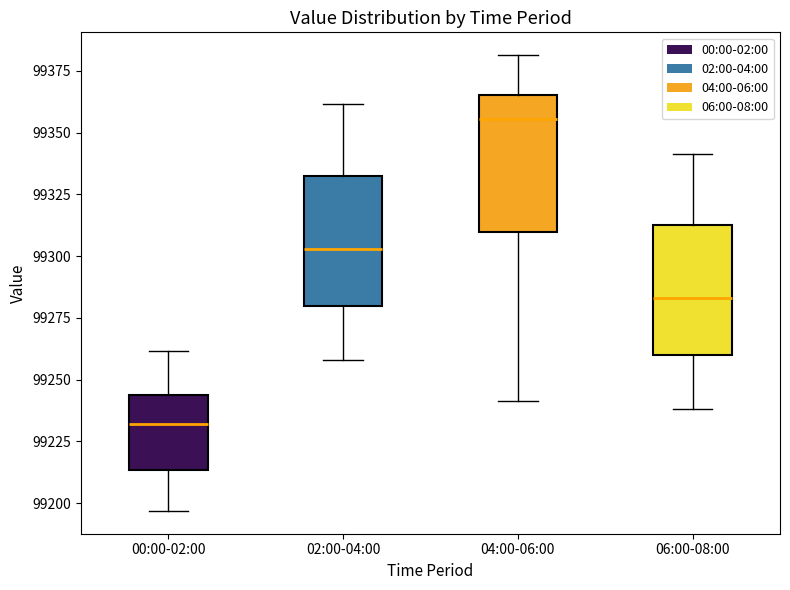

Which box's median line is the highest?

04:00-06:00